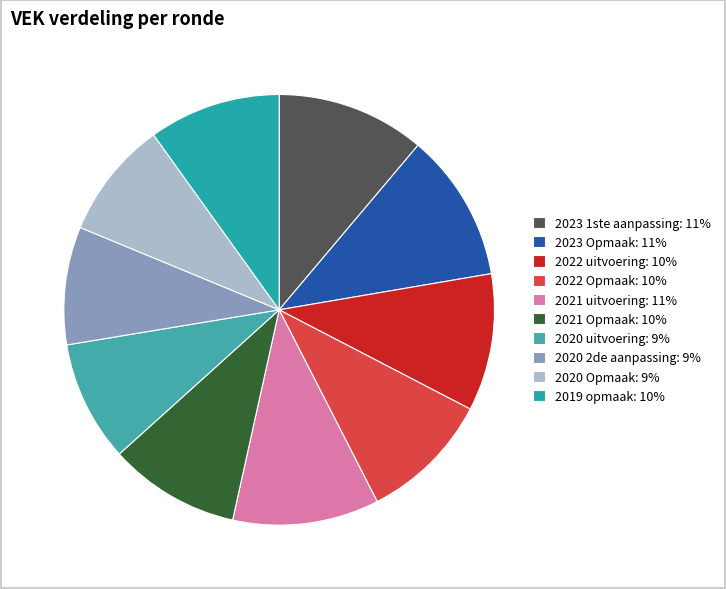

Count the number of slices in the pie.

10